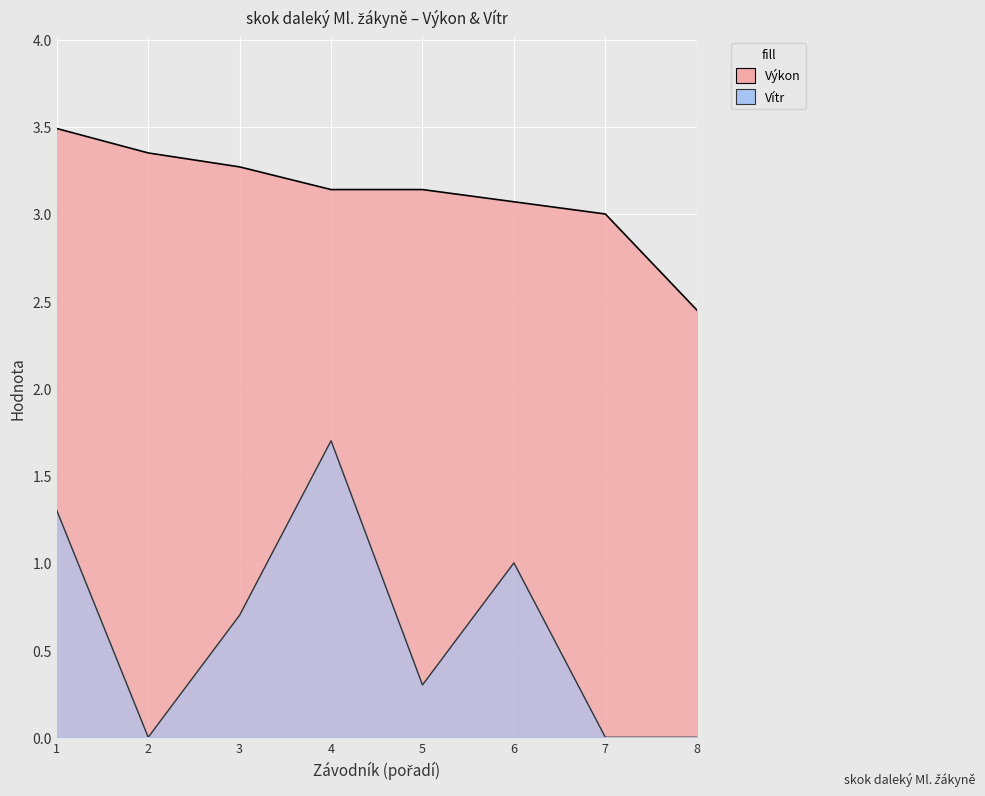

Rank the series at 1 from lowest to highest value.

Vítr, Výkon